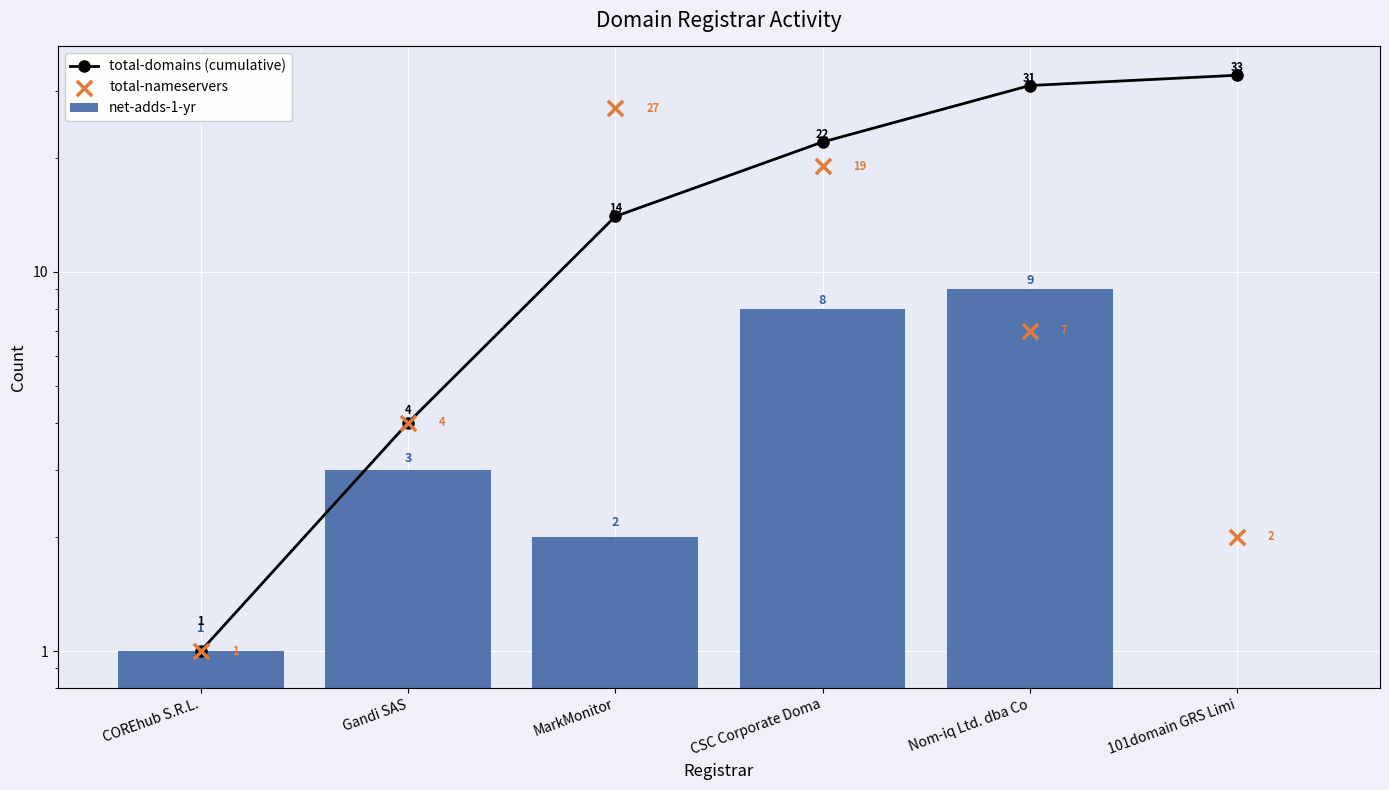

What are all the series names shown in the legend?

total-domains (cumulative), net-adds-1-yr, total-nameservers